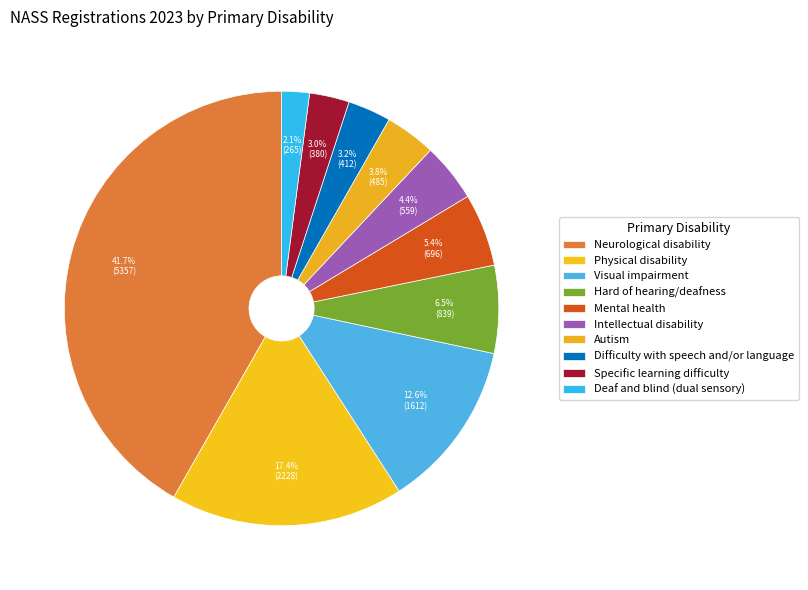

Which slice is the smallest?

Deaf and blind (dual sensory)